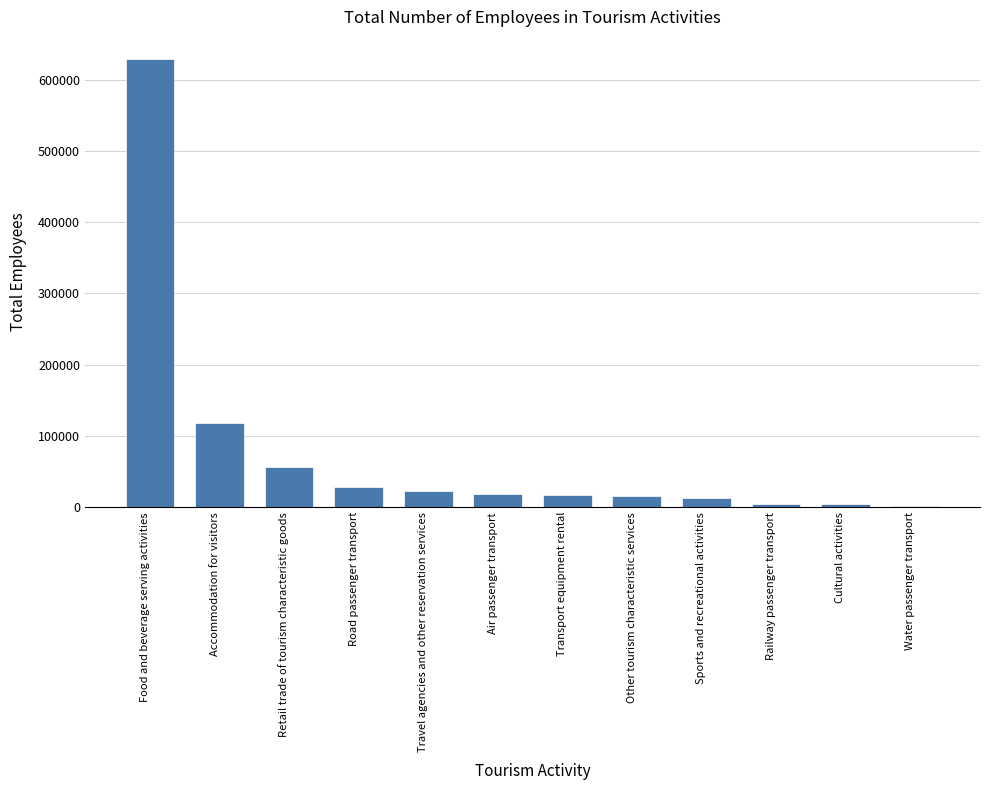

What value does the data have at Other tourism characteristic services?

15839